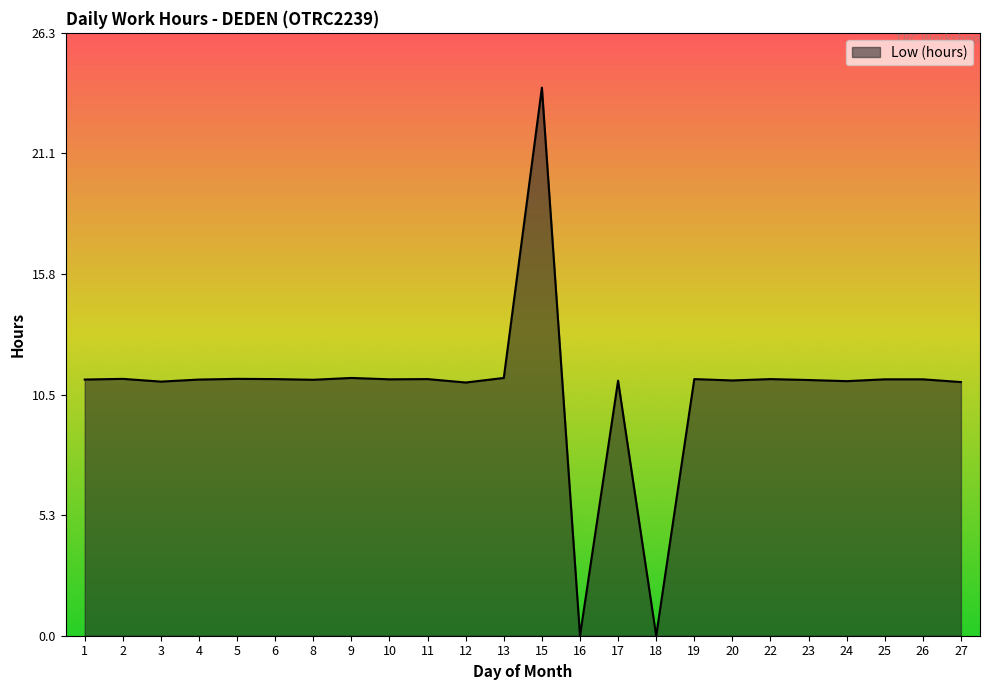

What is the difference between the maximum and minimum values?

23.9